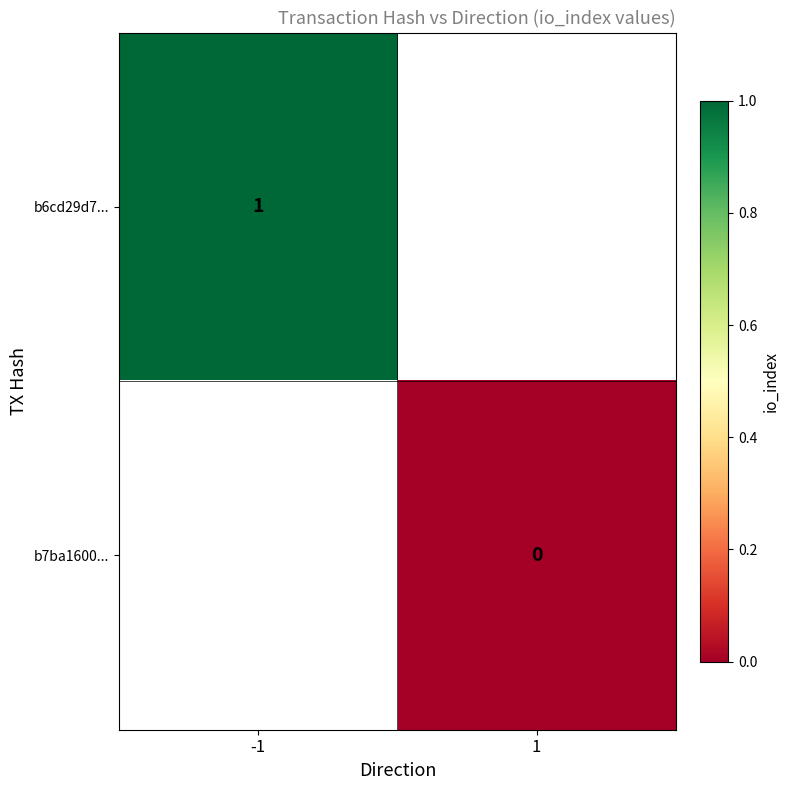

Which label corresponds to the smallest value in the chart?

1